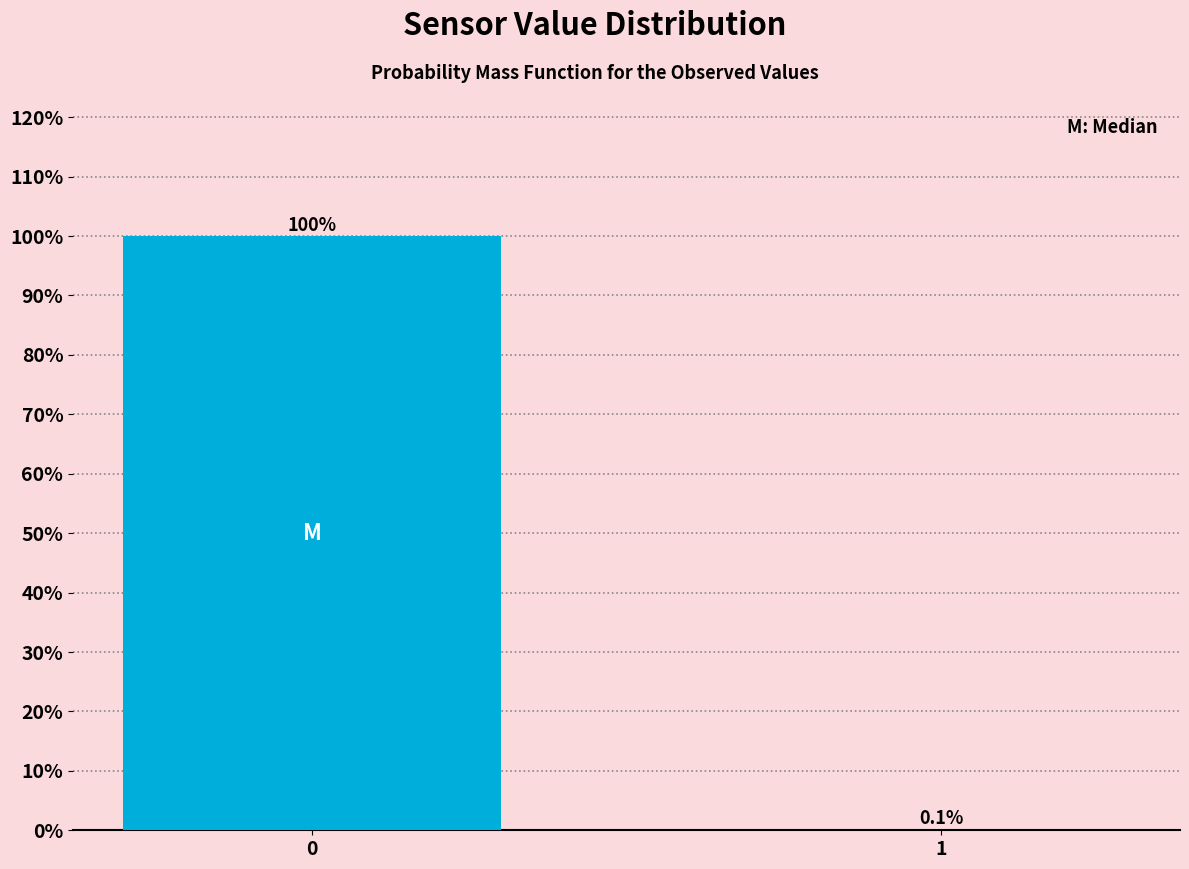

Reading right to left, what are all the values shown in this chart?

1=0.1	0=99.9